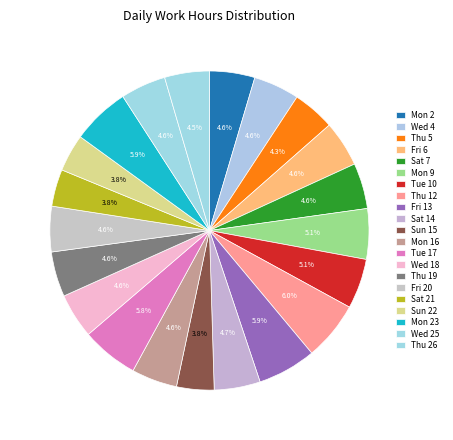

To the nearest percent, what percentage of the pie is Wed 18?

5%